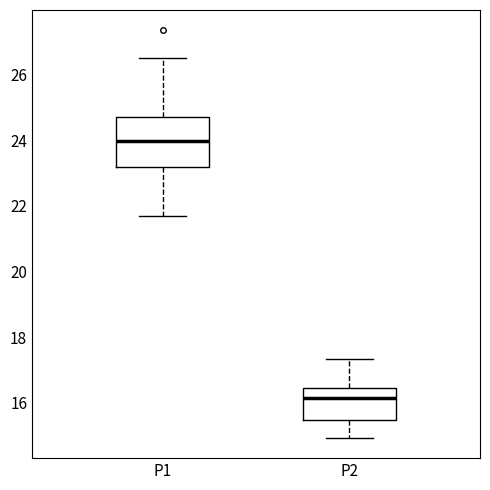

Reading left to right, read every box against the y-axis: the position of its median line, the range the box covers, and the ends of its whiskers. The values are not printed on the chart, so give them approximately, as read against the axis.

P1: median 24.0, box 23.2 to 24.8, whiskers 21.8 to 26.6
P2: median 16.2, box 15.4 to 16.4, whiskers 15.0 to 17.4